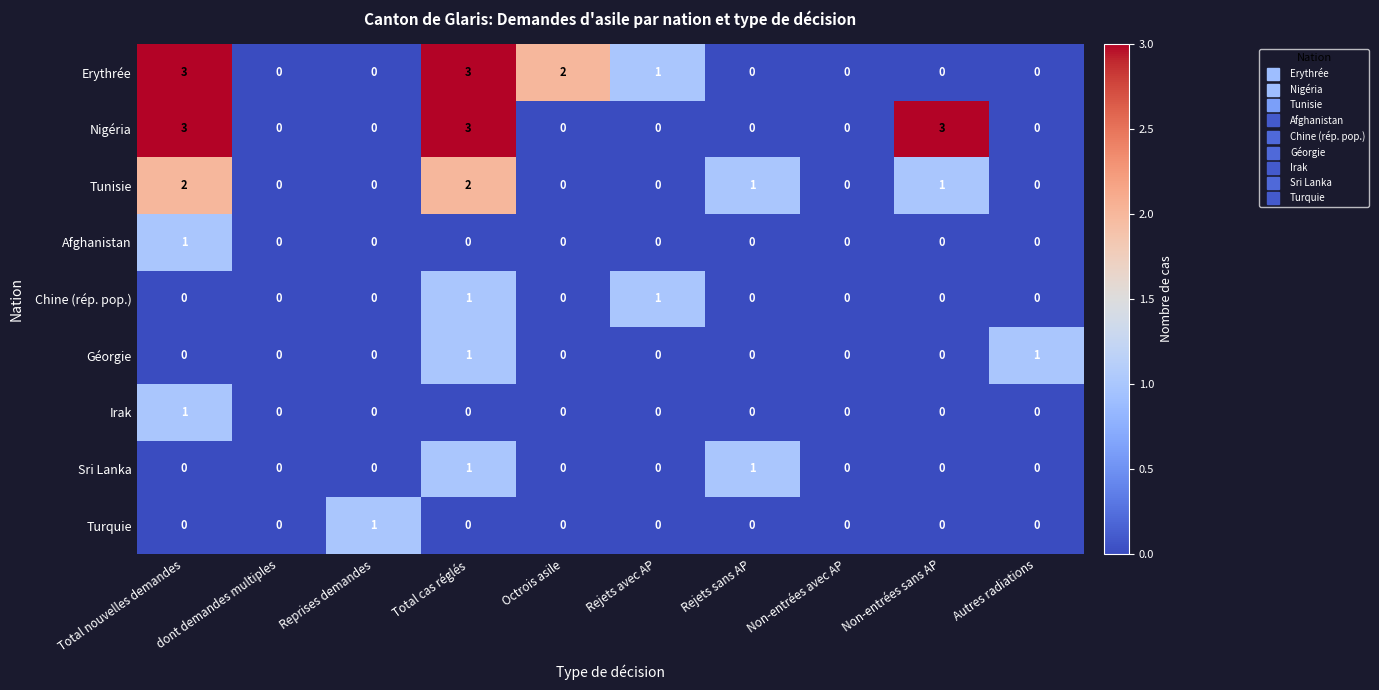

The Sri Lanka series shows 1 at Rejets avec AP. True or false?

False